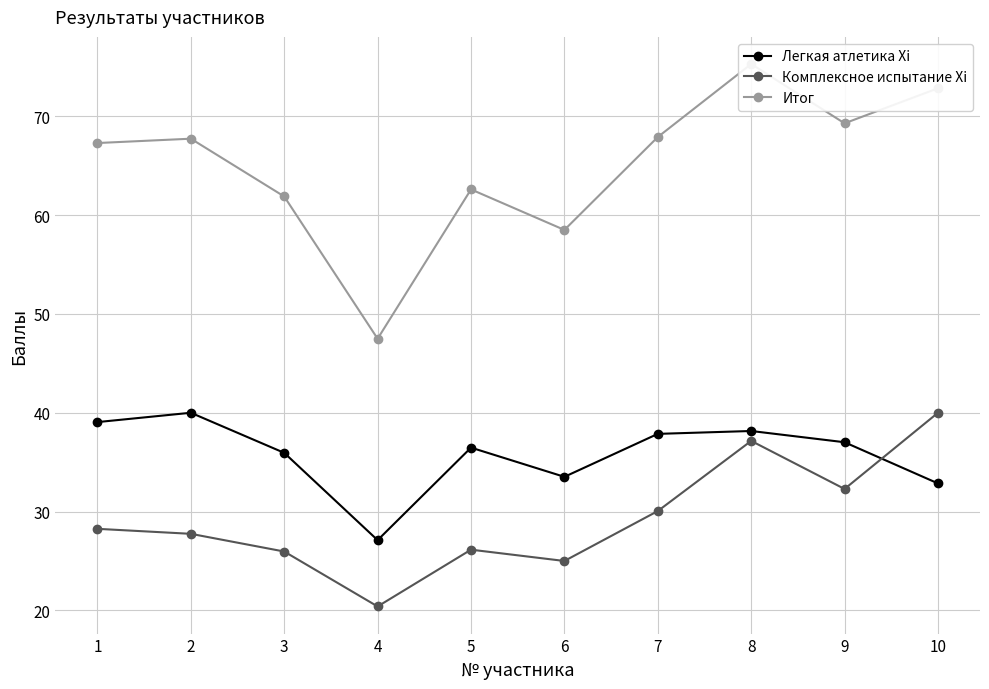

What is the value of the Легкая атлетика Xi point at the 8th from the left?

38.2